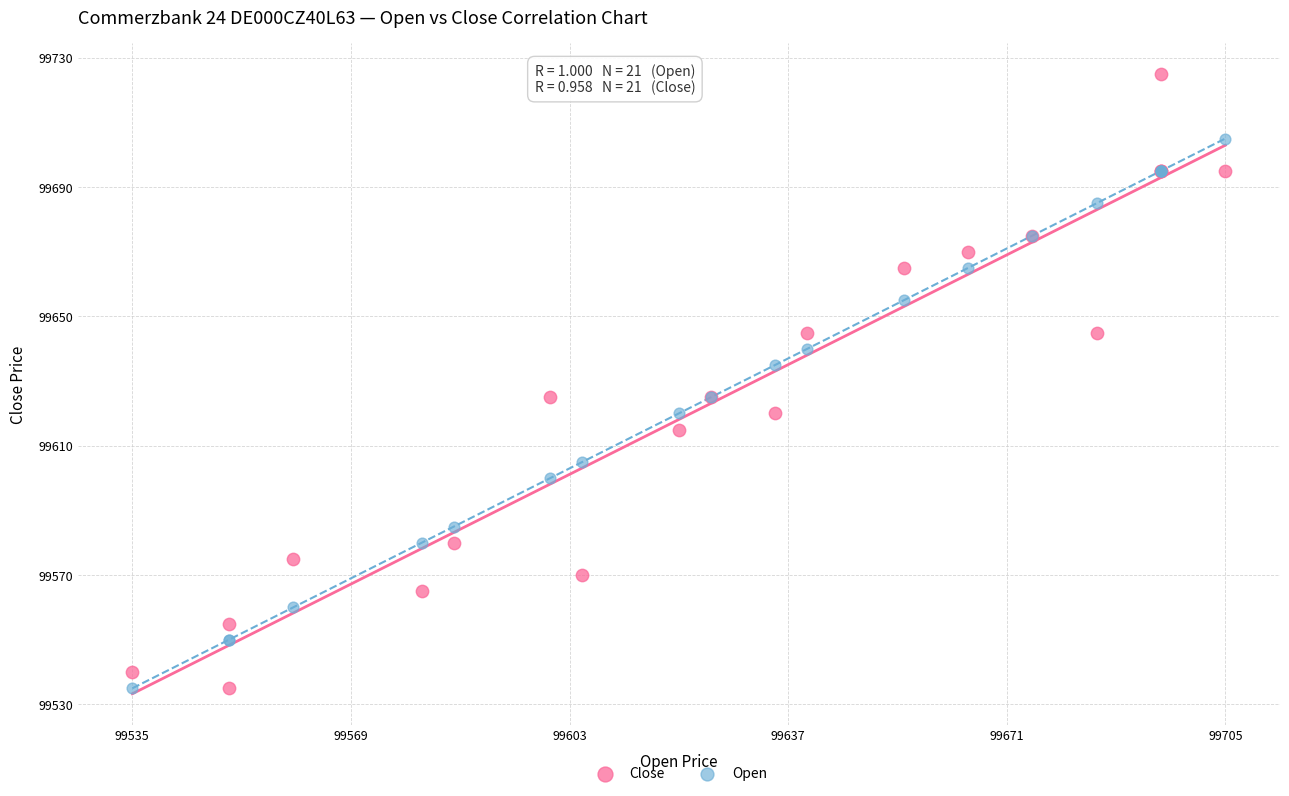

What are all the series names shown in the legend?

Close, Open